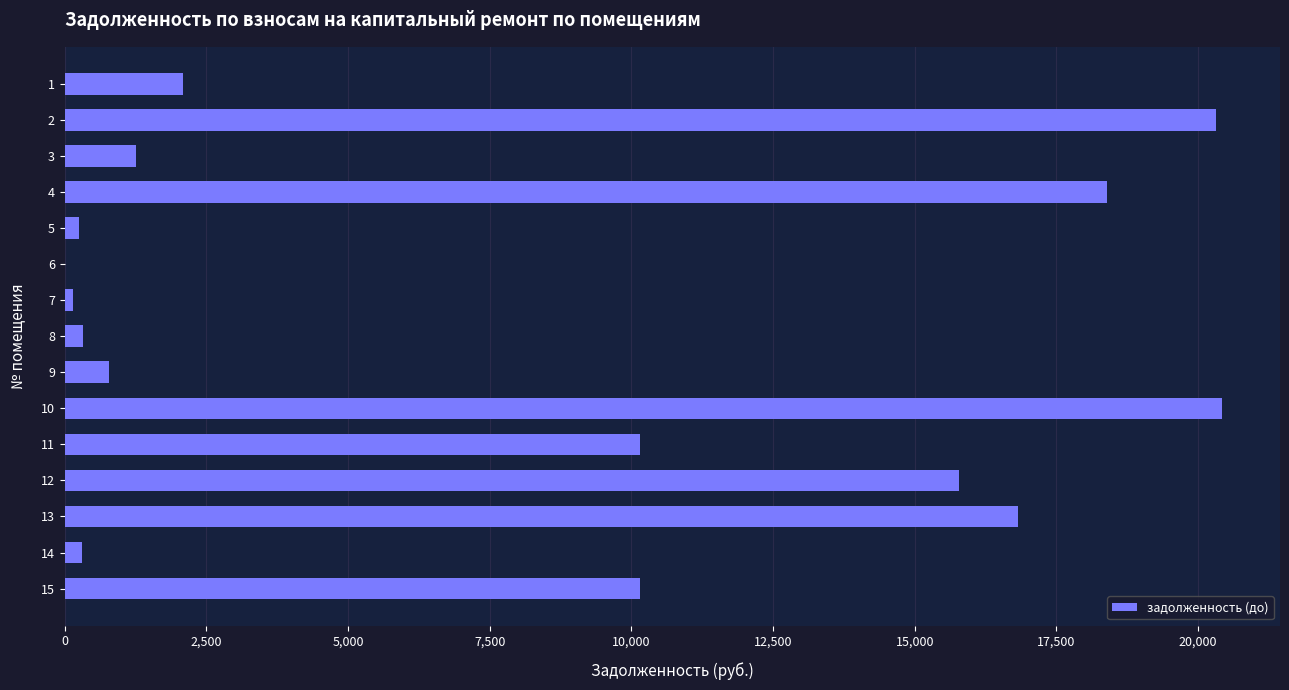

What is the maximum value shown in the chart?

20422.5